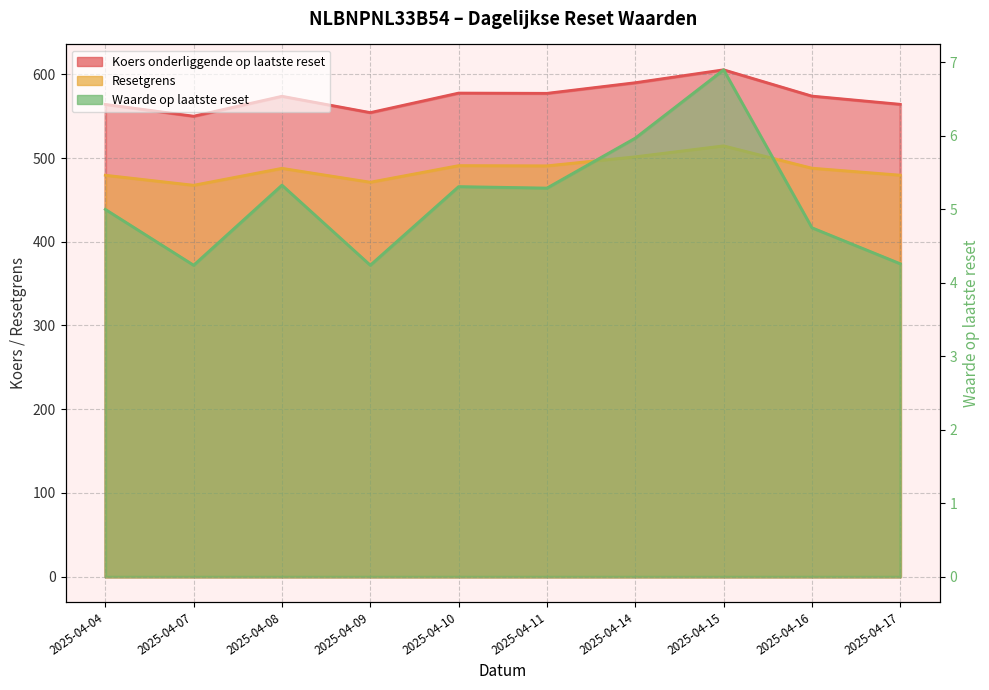

True or false: Koers onderliggende op laatste reset has more than 0 points higher than both neighbors.

True